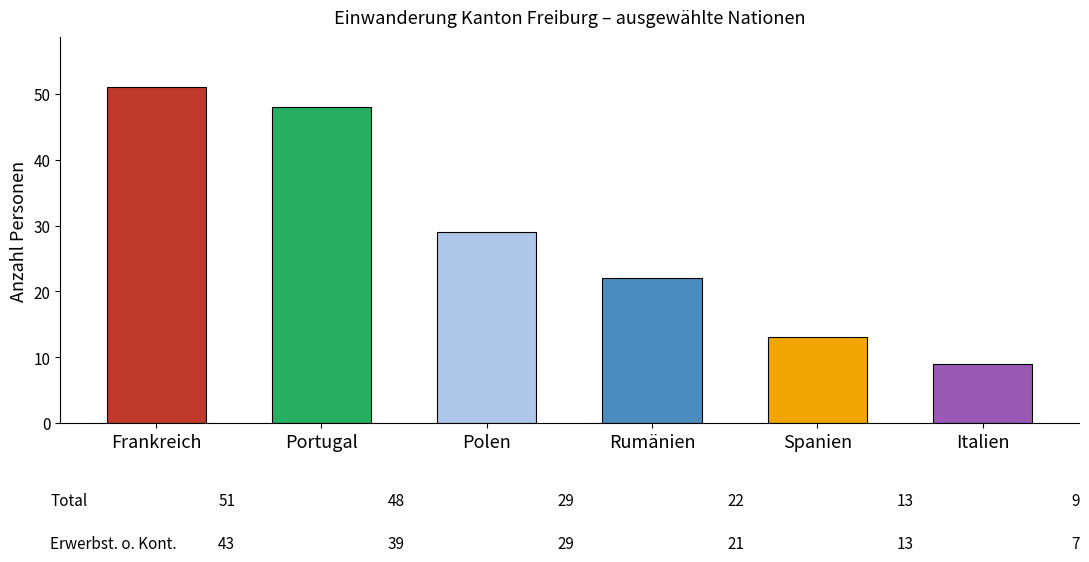

Is the value of Erwerbstätigkeit ohne Kontingentierung at Spanien greater than the value of Kontingentierte Erwerbstätigkeit at Rumänien?

Yes